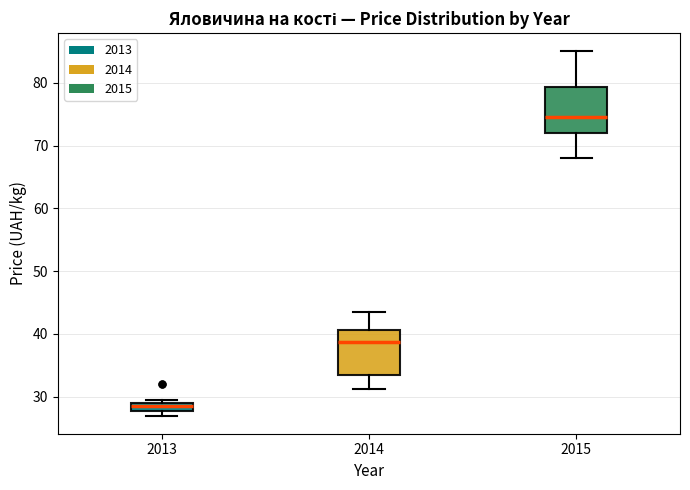

Which box's median line is the lowest?

2013